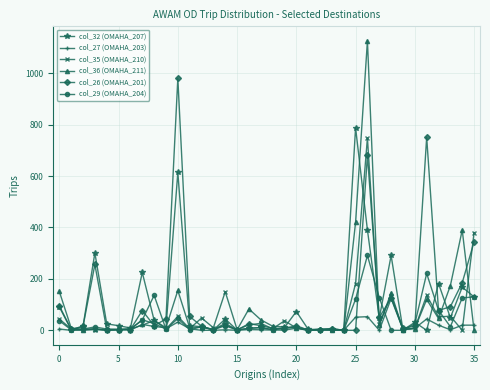

List the series in order of their peak value, lowest first.

col_27 (OMAHA_203), col_29 (OMAHA_204), col_35 (OMAHA_210), col_32 (OMAHA_207), col_26 (OMAHA_201), col_36 (OMAHA_211)